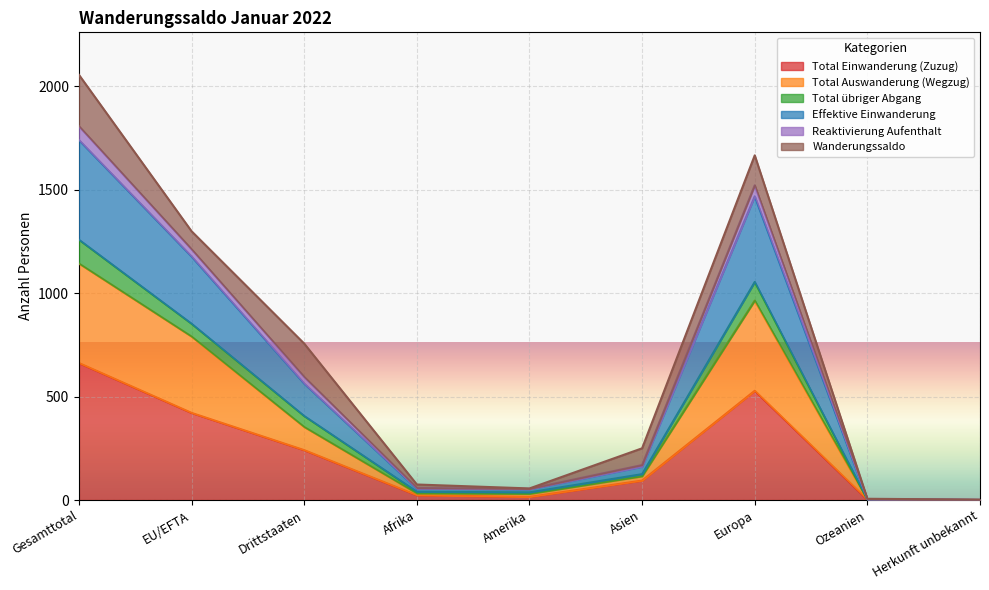

What are all the series names shown in the legend?

Total Einwanderung (Zuzug), Total Auswanderung (Wegzug), Total übriger Abgang, Effektive Einwanderung, Reaktivierung Aufenthalt, Wanderungssaldo